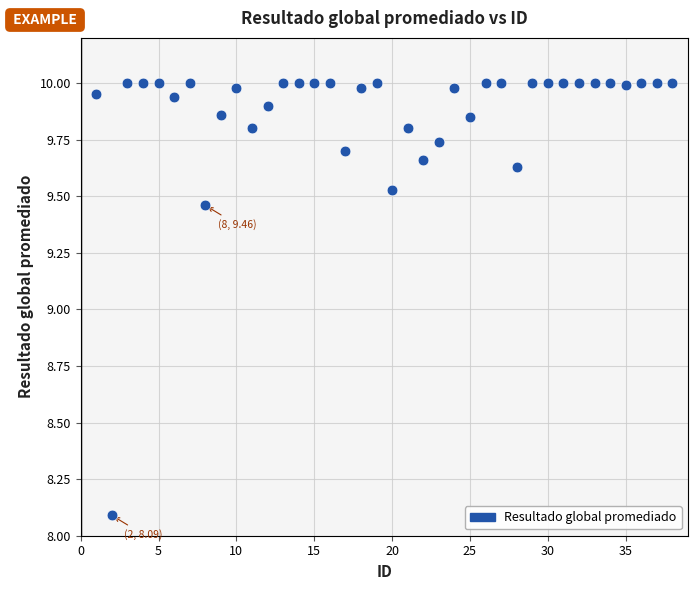

What is the range of Y values (max minus min)?

1.9